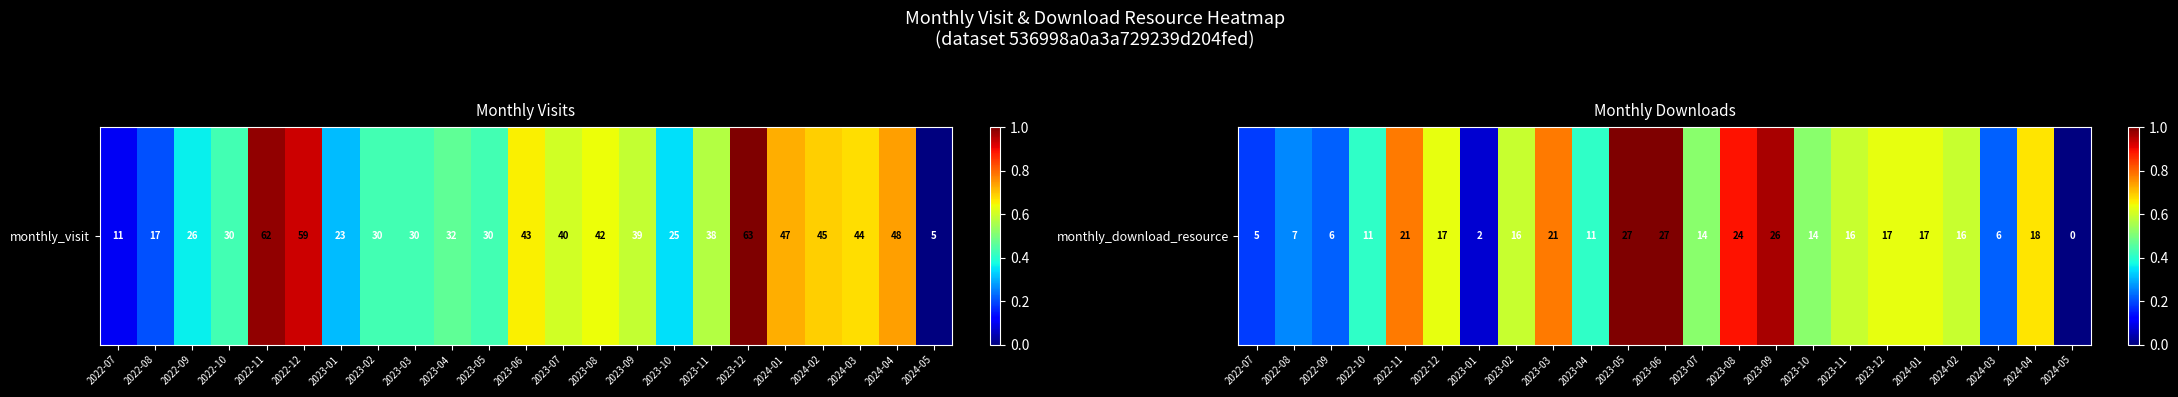

How many data points does each series have?

23